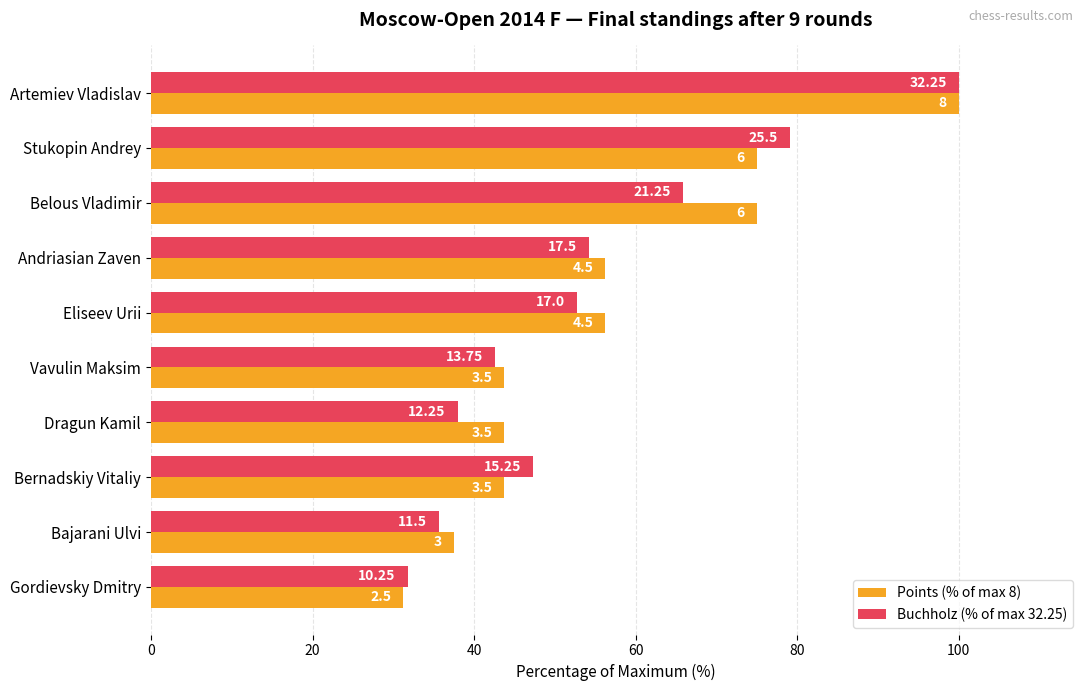

What are all the series names shown in the legend?

Points (% of max 8), Buchholz (% of max 32.25)